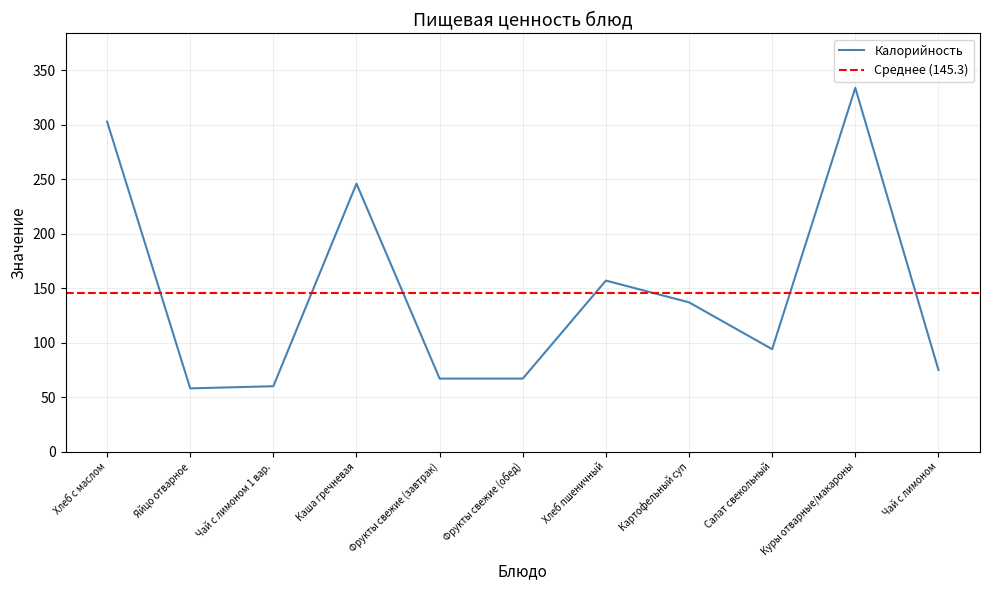

What is the label of the 5th point from the left?

Фрукты свежие (завтрак)